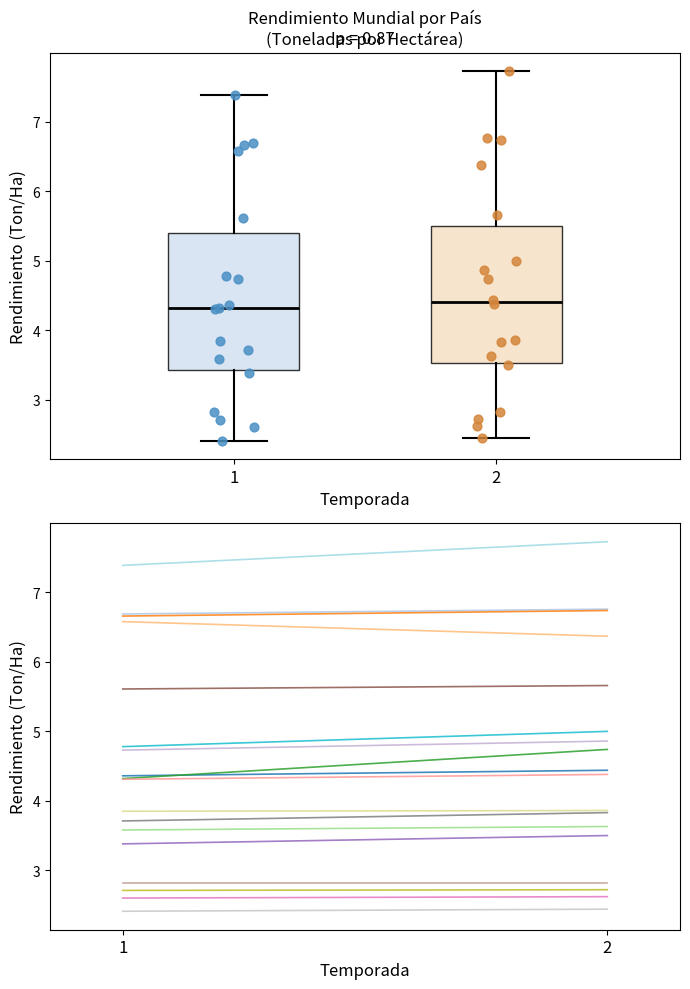

Where does the lower whisker of the box at x = 2 end on the y-axis? The values are not printed on the chart, so give them approximately, as read against the axis.

2.4